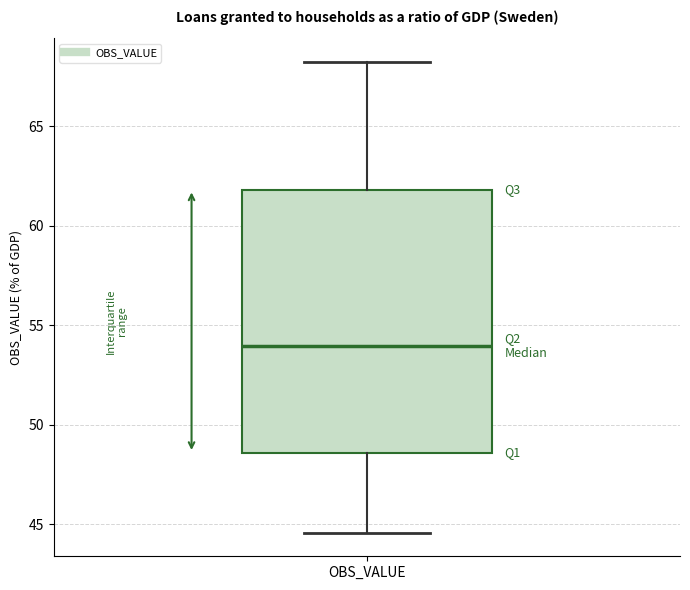

Transcribe this box plot: give where the median line is, the range the box spans, and where the two whiskers end, as read against the y-axis. The values are not printed on the chart, so give them approximately, as read against the axis.

median 54.0, box 48.5 to 62.0, whiskers 44.5 to 68.0